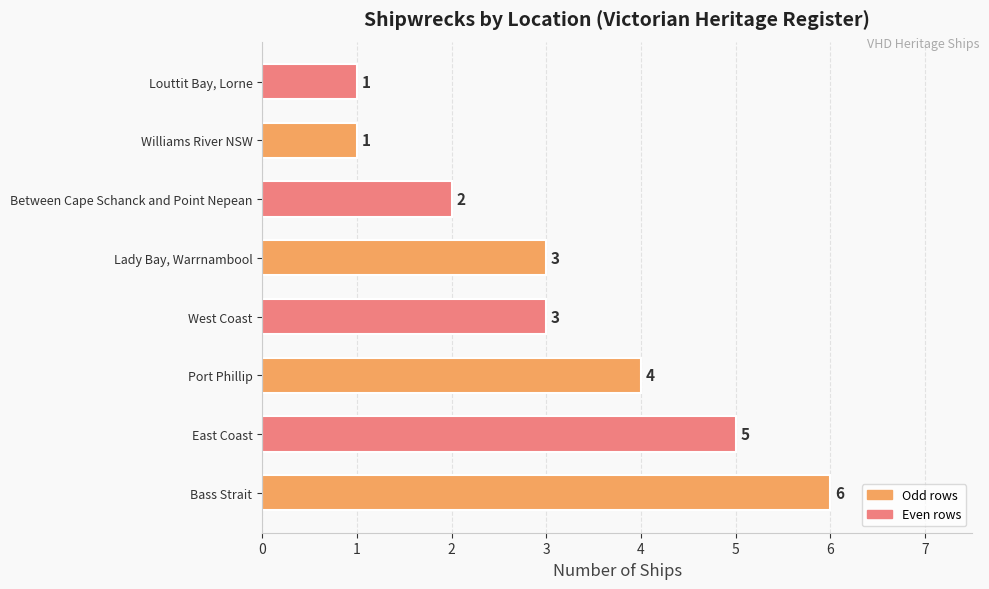

Between Bass Strait and Lady Bay, Warrnambool, which is larger?

Bass Strait